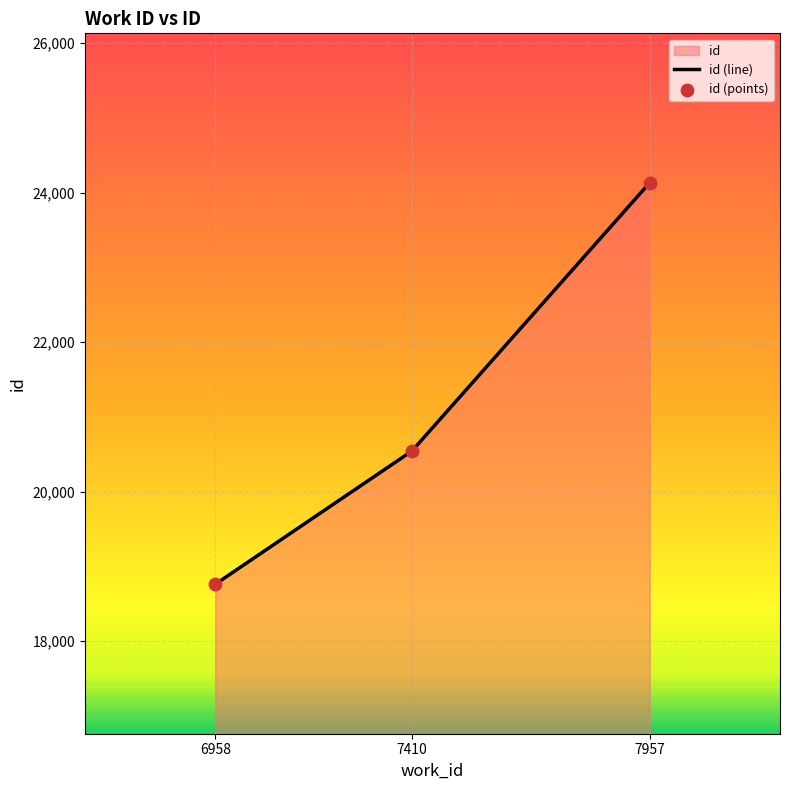

What is the change in value from 7410 to 7957?

+3588